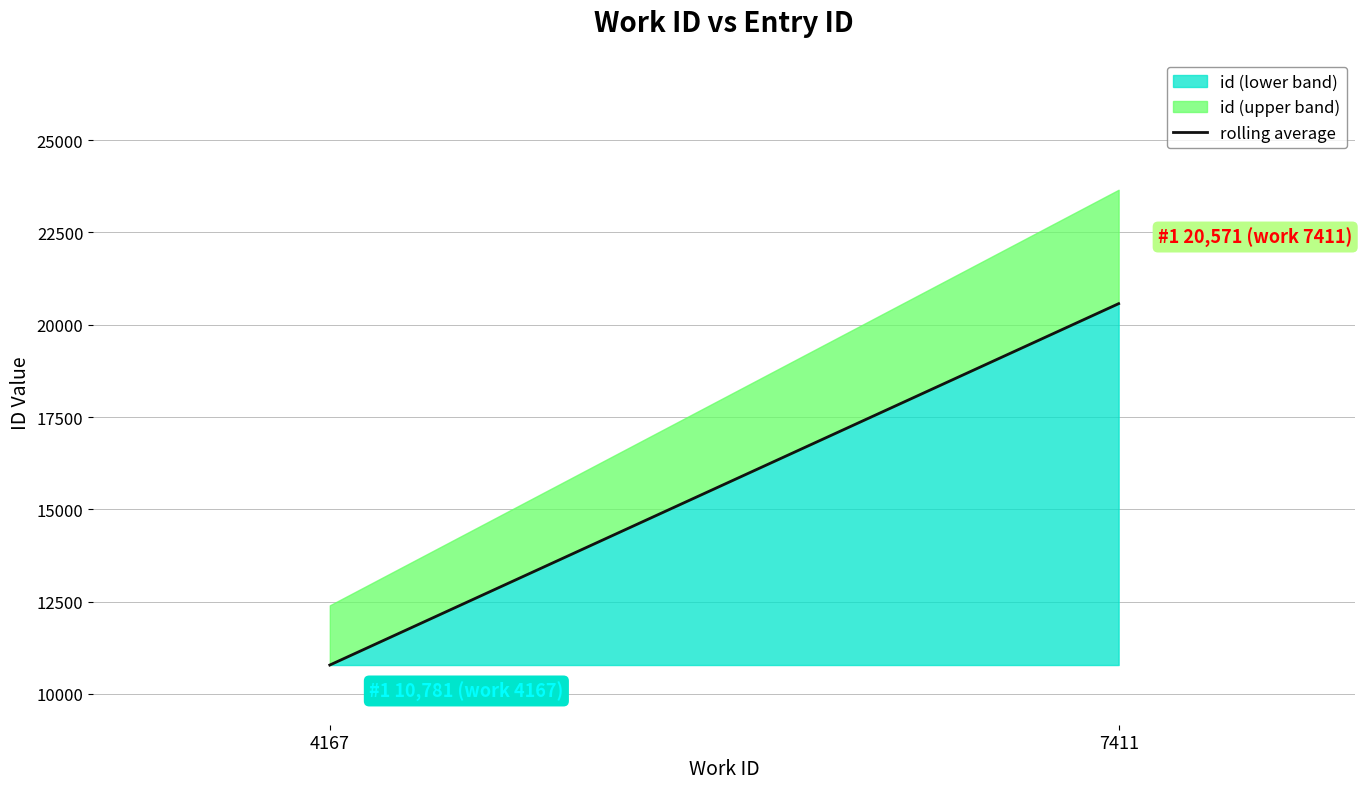

What is the approximate value at 4167?

10781